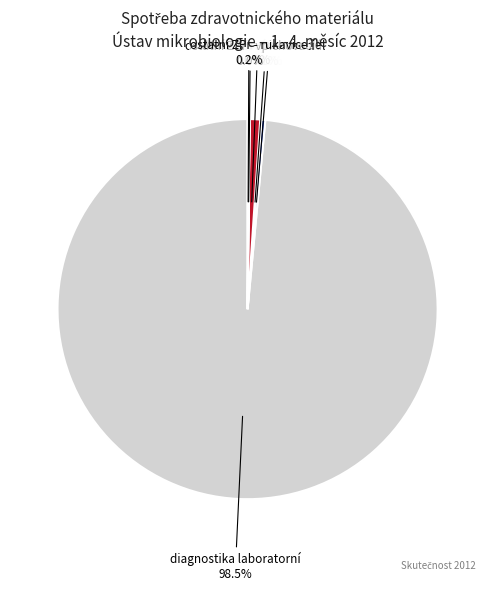

How many segments does this pie chart have?

6